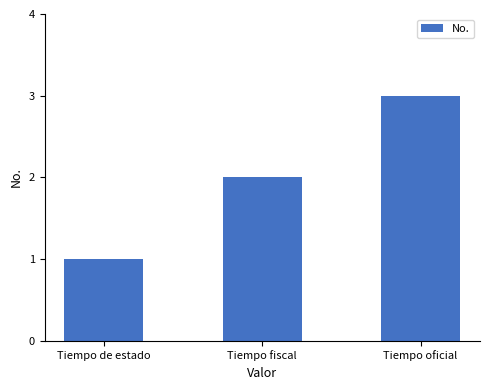

At which category does the chart reach its peak across all series?

Tiempo oficial